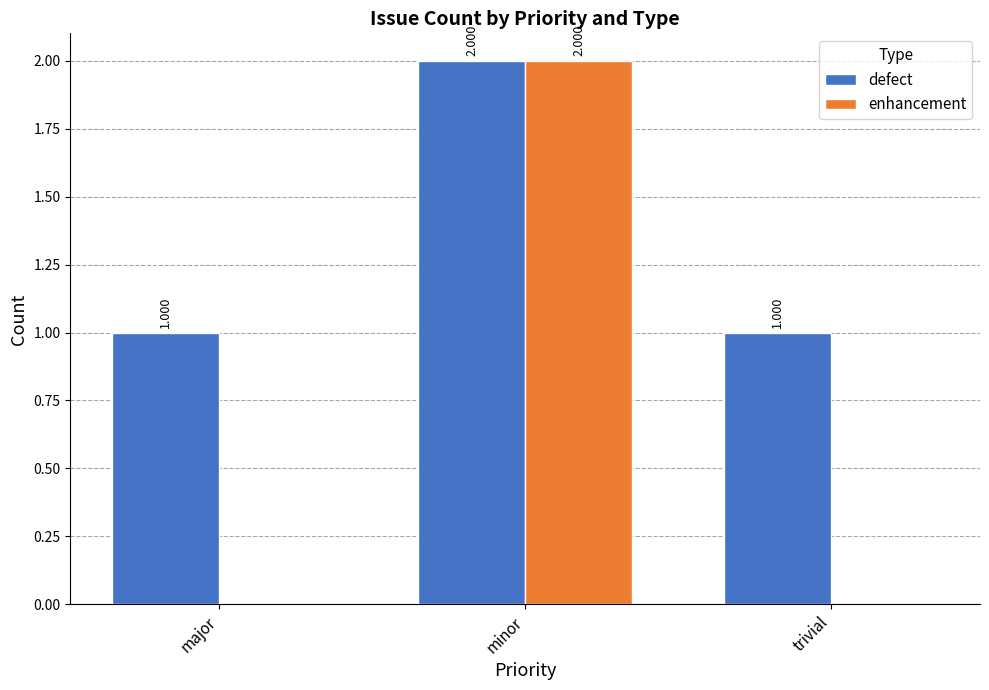

Is it true that enhancement equals 0 at trivial?

True